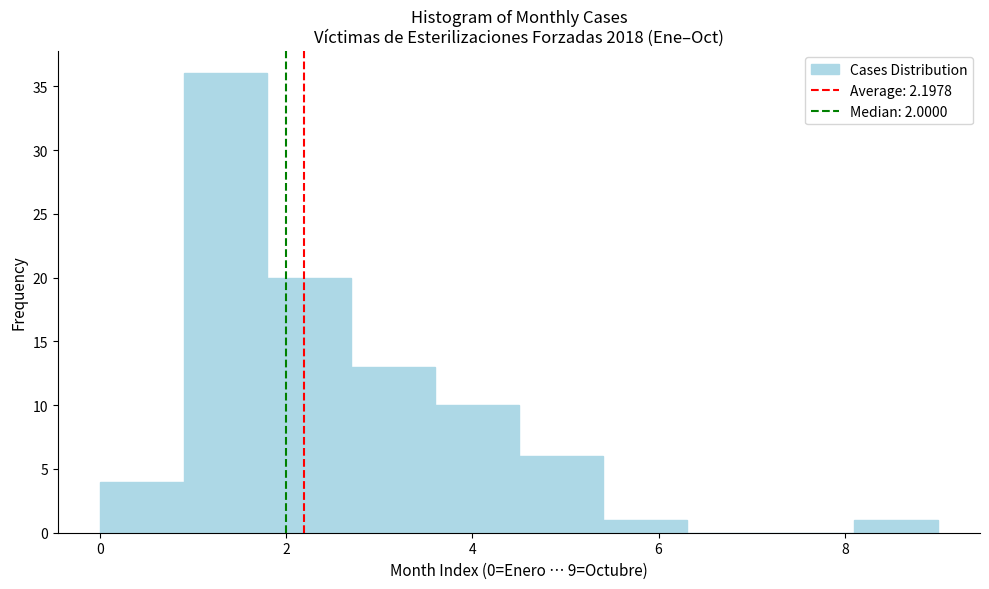

Which range on the x-axis has the tallest bar?

0.9 to 1.8